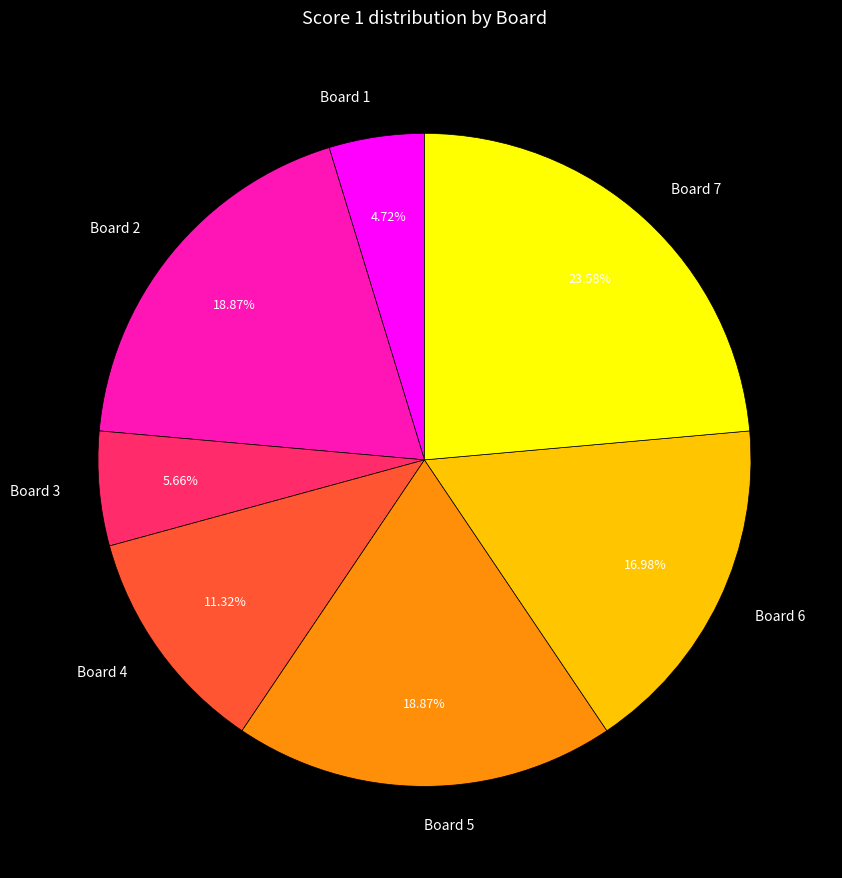

Between Board 5 and Board 7, which is larger?

Board 7